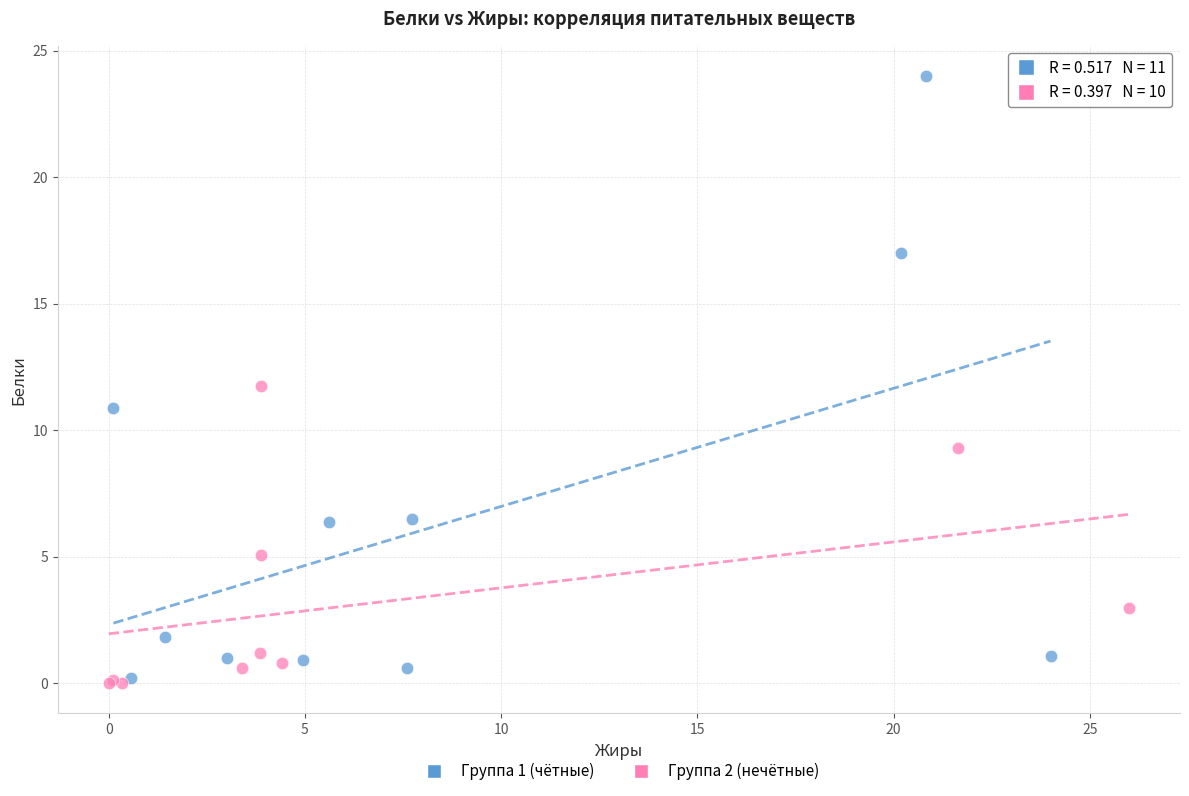

Which series has the widest spread of Y values?

Группа 1 (чётные)